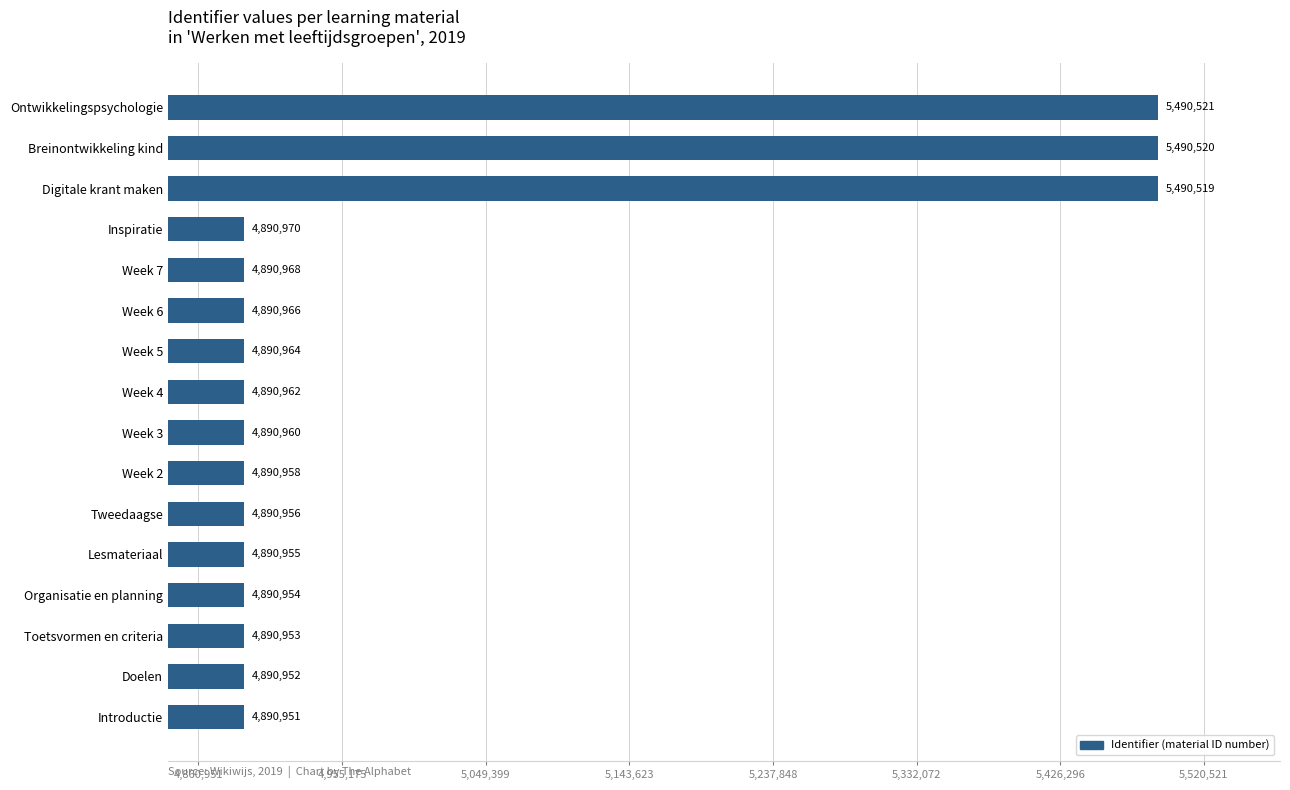

Approximately how many times larger is the value at Week 3 compared to Ontwikkelingspsychologie?

0.9